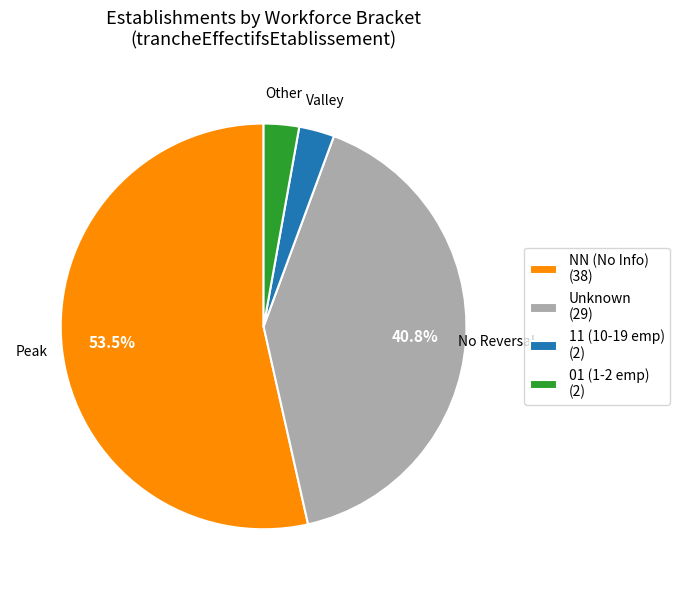

Does 01 (1-2 emp) (2) represent more than half of the total?

No